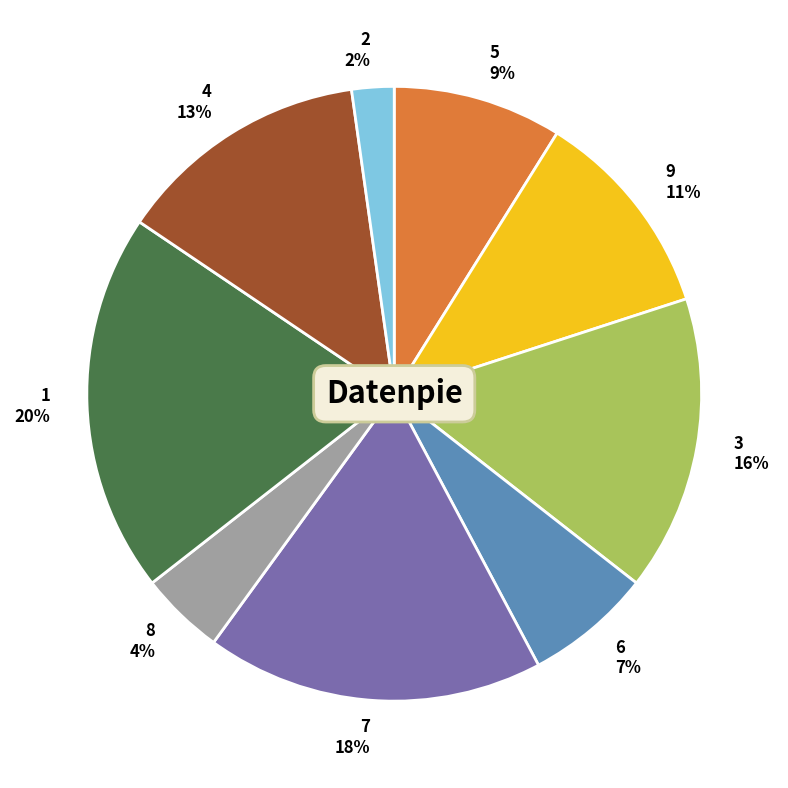

How many slices are in this pie chart?

9